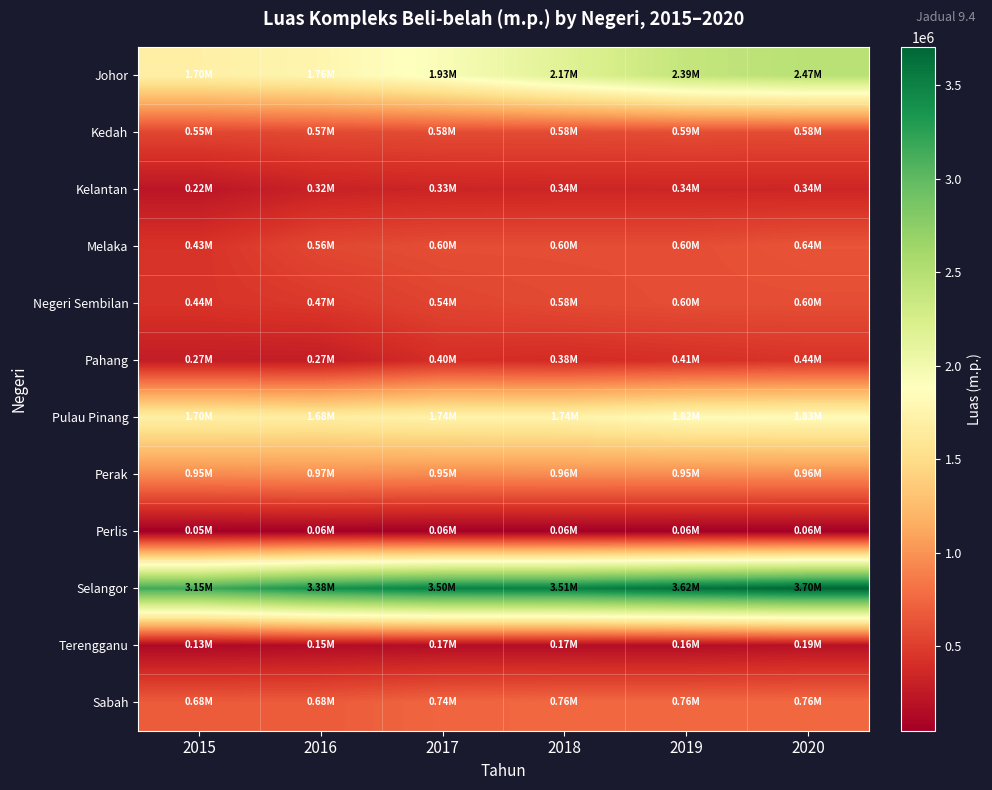

Reading left to right, transcribe all the data shown in this chart.

Johor: 2015=1703044	2016=1764087	2017=1925489	2018=2167045	2019=2392121	2020=2469646
Kedah: 2015=551385	2016=569677	2017=580678	2018=580678	2019=588094	2020=582409
Kelantan: 2015=220570	2016=315130	2017=334880	2018=341440	2019=342055	2020=342055
Melaka: 2015=433023	2016=563389	2017=596834	2018=596074	2019=596074	2020=635388
Negeri Sembilan: 2015=441164	2016=470614	2017=543368	2018=576360	2019=595880	2020=597350
Pahang: 2015=272203	2016=272203	2017=402077	2018=384215	2019=412591	2020=439179
Pulau Pinang: 2015=1699540	2016=1675911	2017=1738912	2018=1741513	2019=1823589	2020=1831021
Perak: 2015=948753	2016=967662	2017=949676	2018=956434	2019=952610	2020=958199
Perlis: 2015=47652	2016=55872	2017=55872	2018=55872	2019=55872	2020=55872
Selangor: 2015=3151290	2016=3378280	2017=3502525	2018=3510417	2019=3620521	2020=3704593
Terengganu: 2015=128325	2016=152146	2017=165174	2018=165121	2019=164309	2020=192051
Sabah: 2015=678884	2016=678884	2017=738029	2018=755587	2019=755587	2020=761558